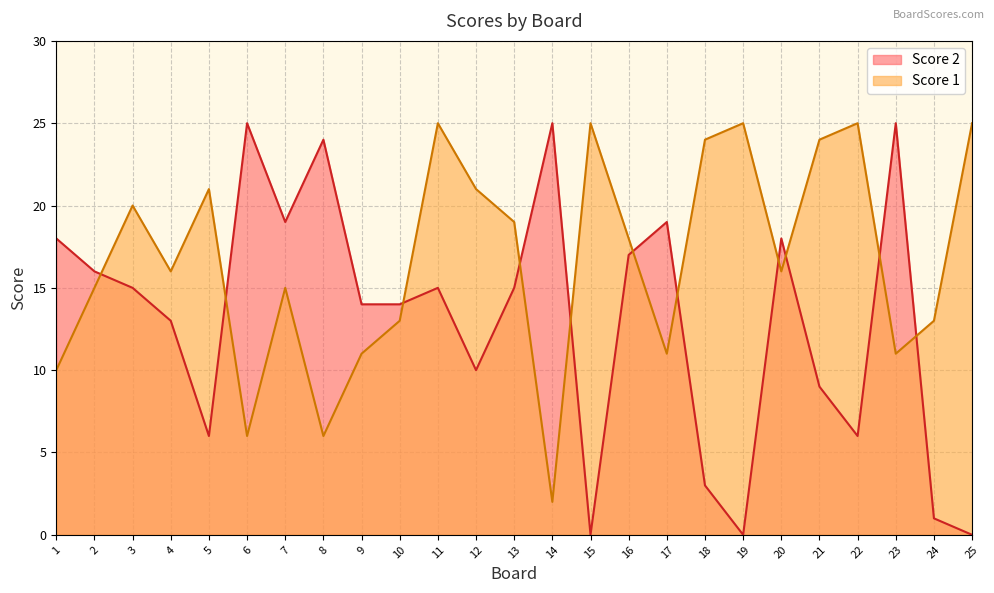

Which label corresponds to the largest value in the chart?

6